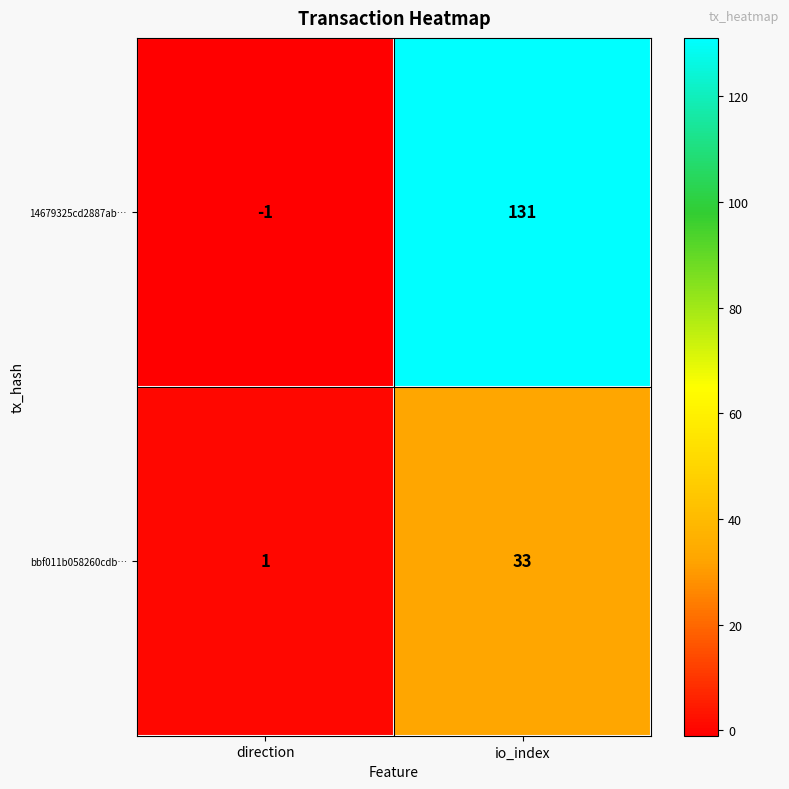

At which label is bbf011b058260cdb… closest to 17?

direction